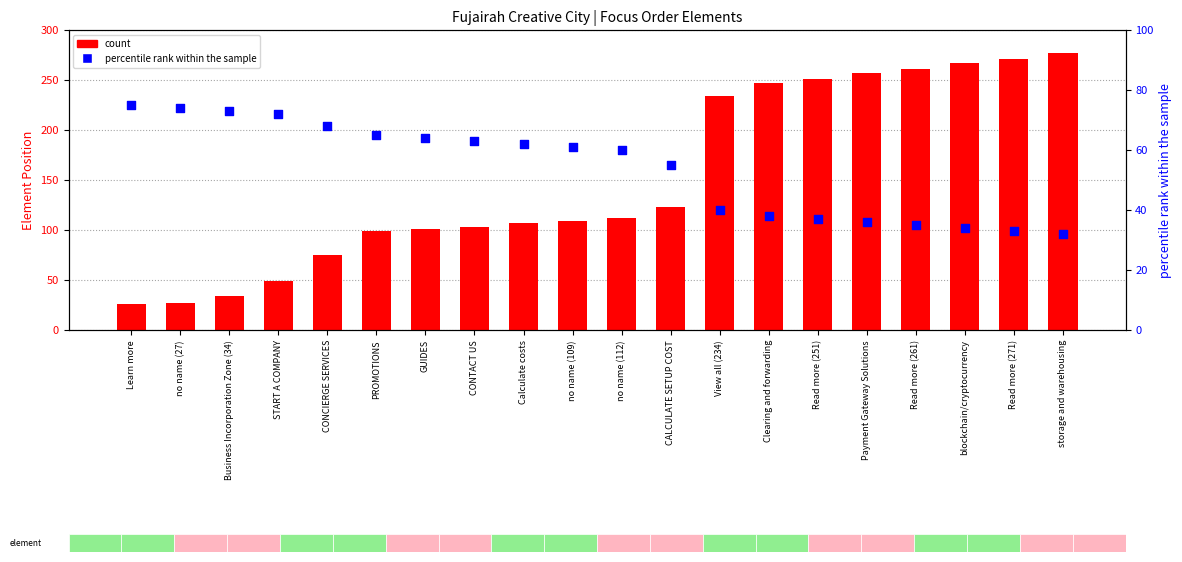

Which series has the largest Y range (max minus min)?

count